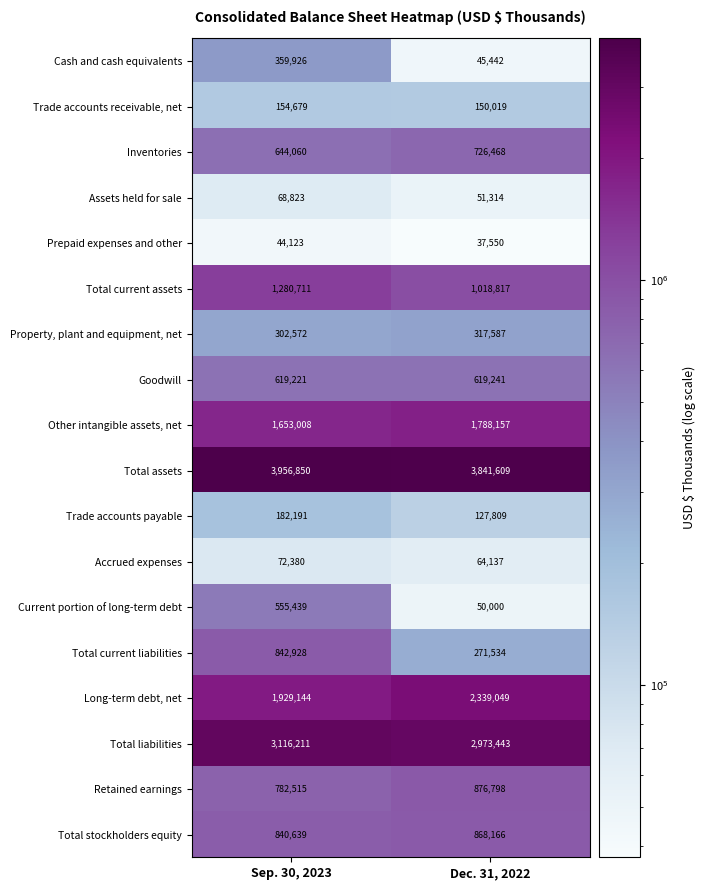

At which category is the sum across all series the highest?

Sep. 30, 2023